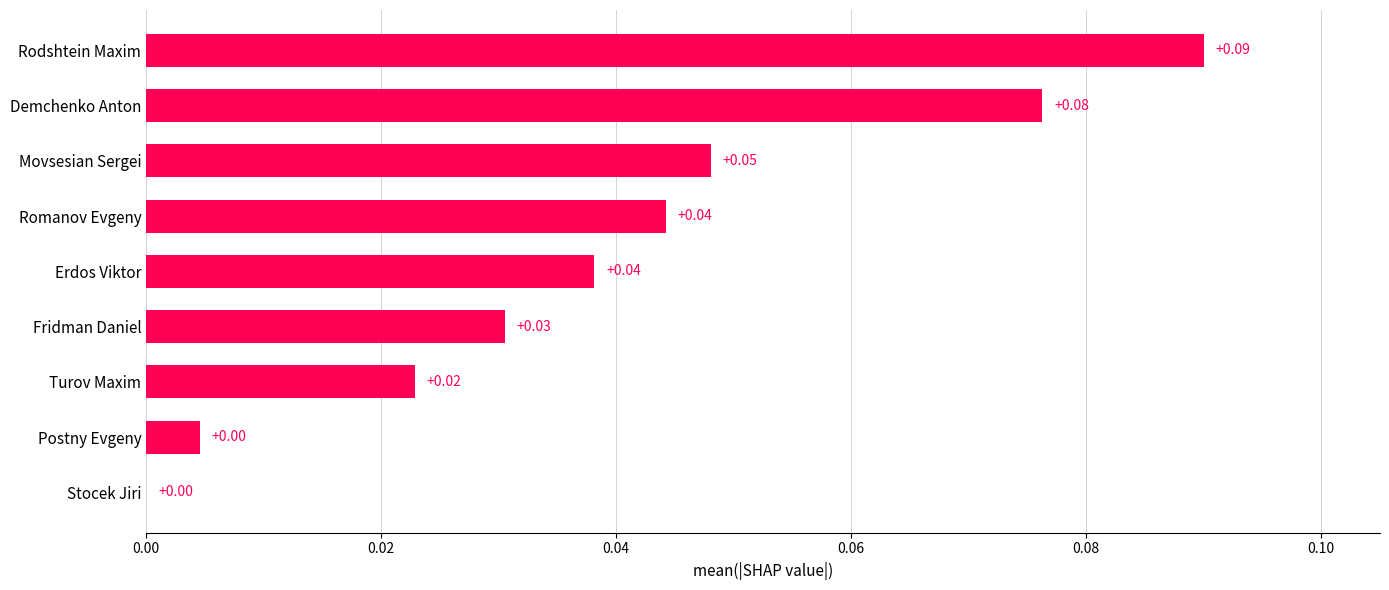

Which has a higher value, Romanov Evgeny or Demchenko Anton?

Demchenko Anton